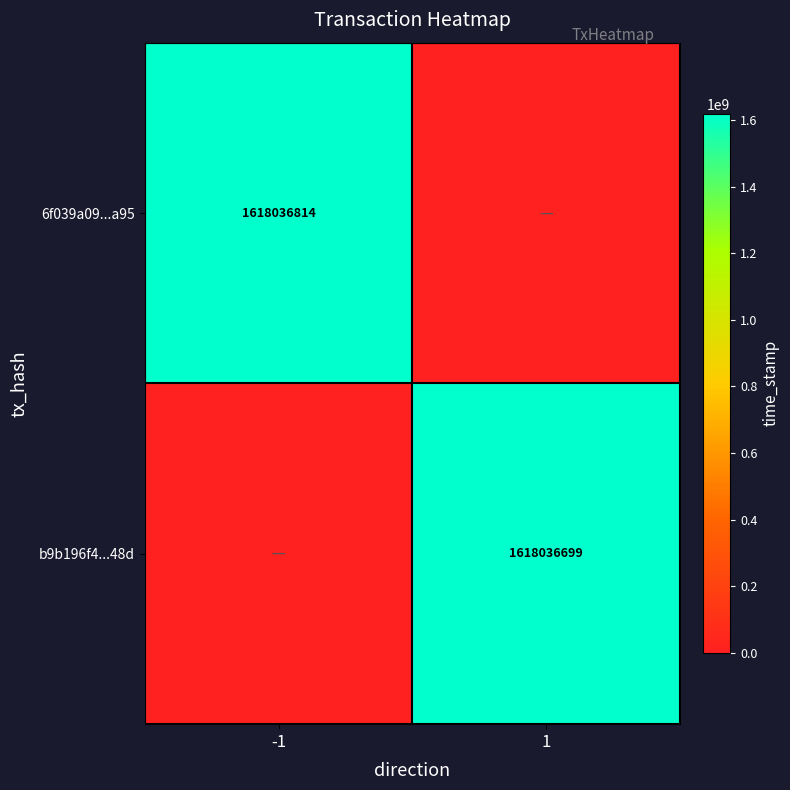

The value of 6f039a09...a95 at -1 is 2715229160. True or false?

False